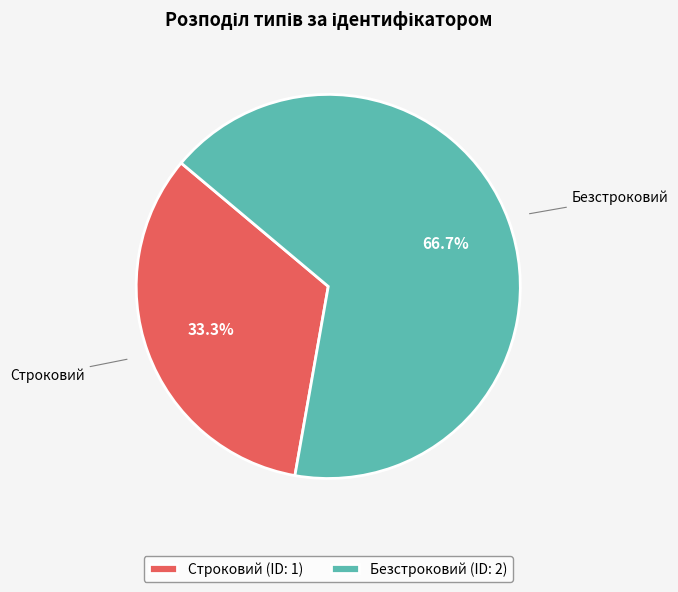

Which category has the smallest portion of the pie?

Строковий